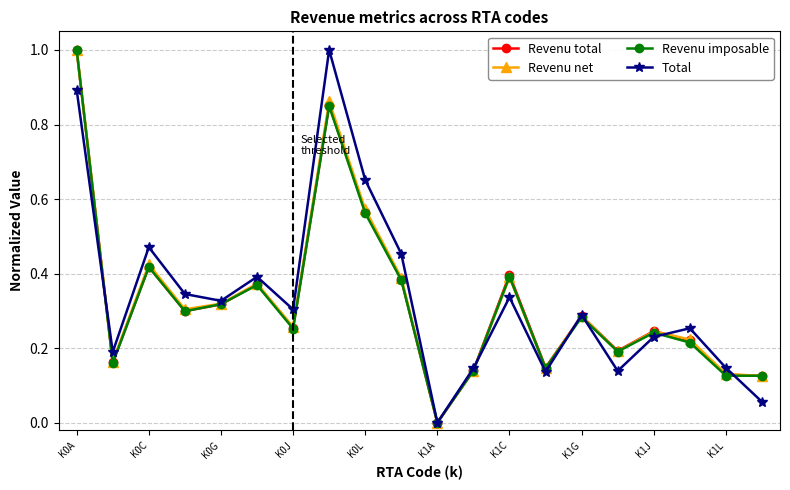

How many interior local peaks does the Revenu imposable series have?

6